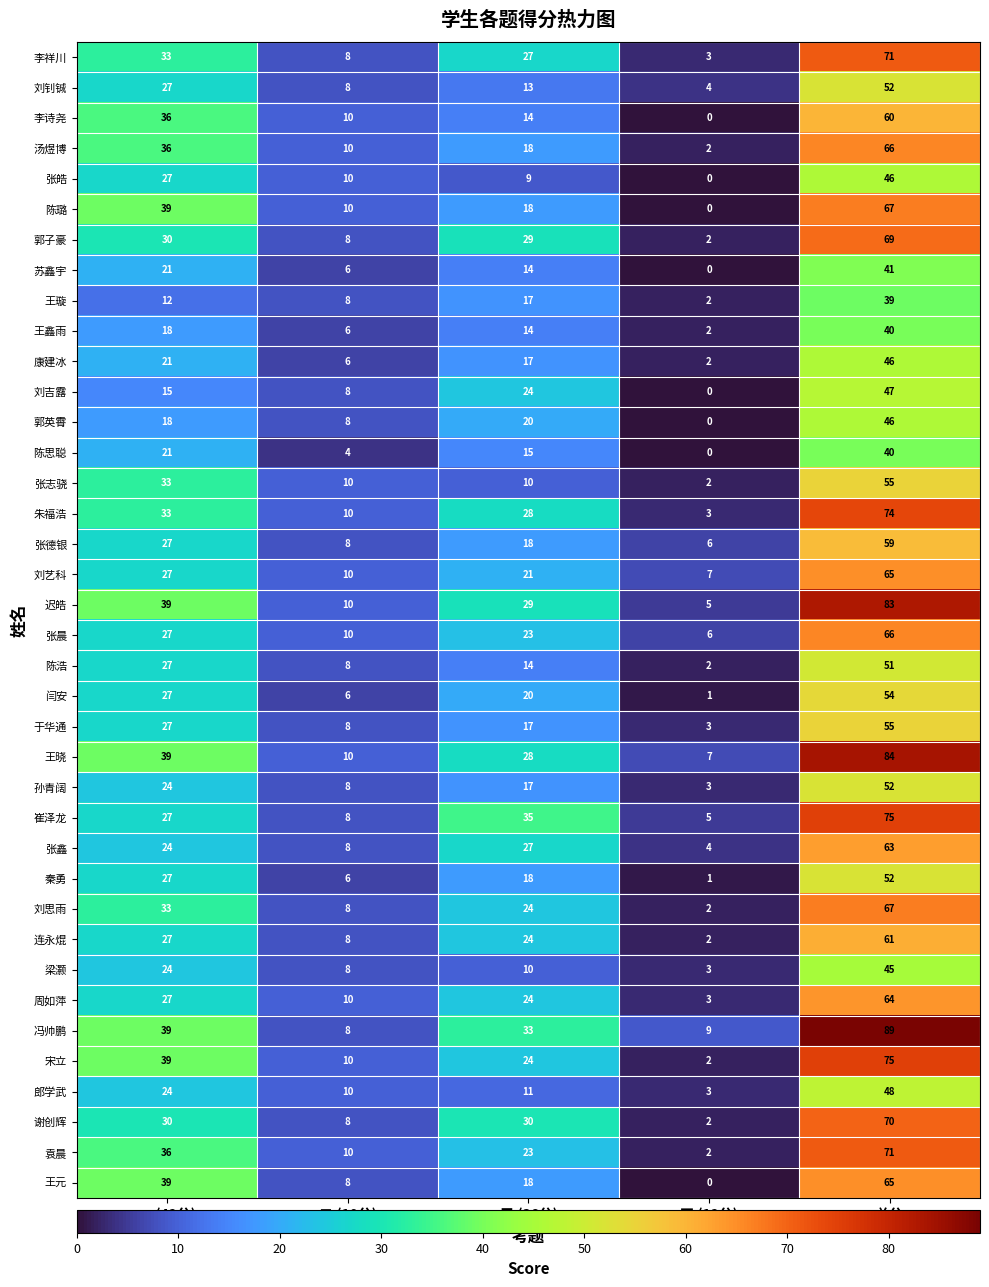

What is the sum of the 陈浩 values at 一.(42分) and 总分?

78